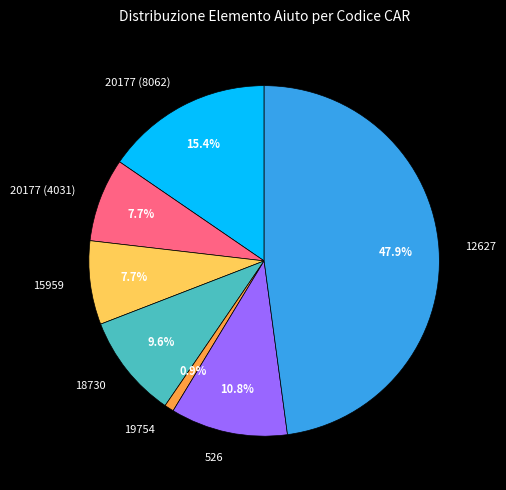

The 18730 slice represents 10% of the pie. True or false?

True